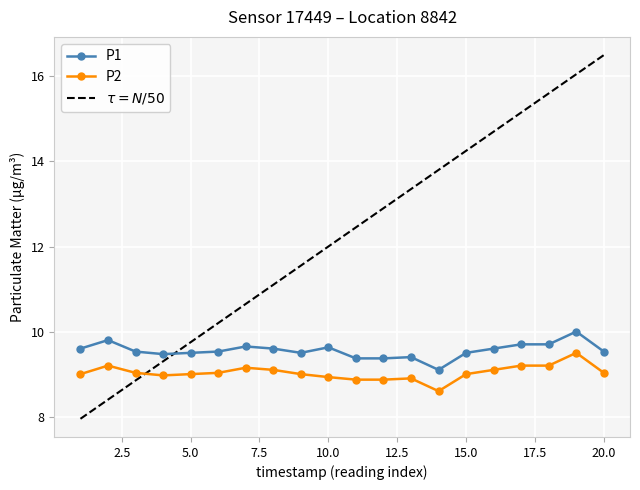

What is the minimum value shown in the chart?

8.7